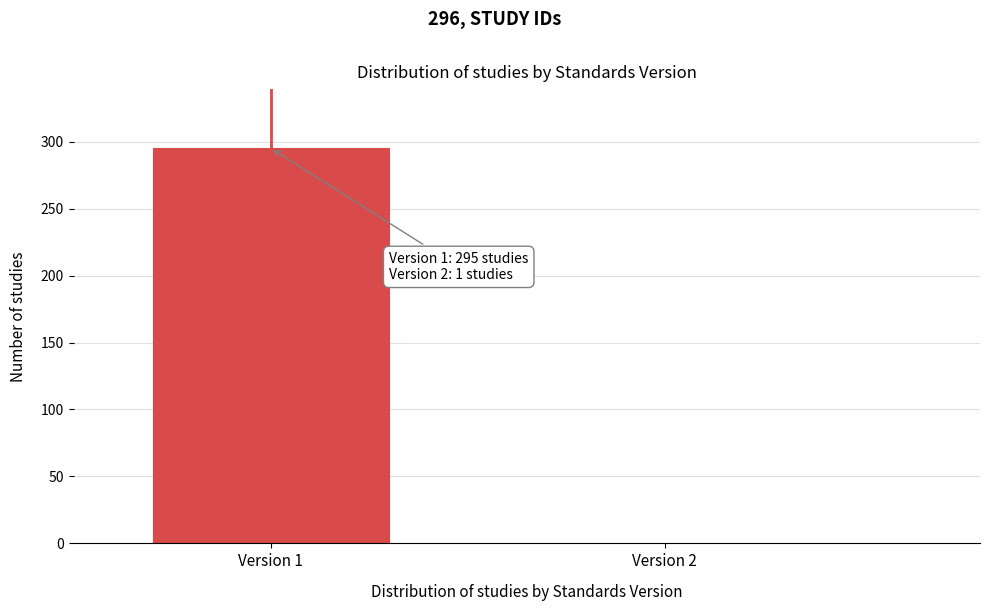

Reading right to left, extract all data points from this chart.

Version 2=1	Version 1=295